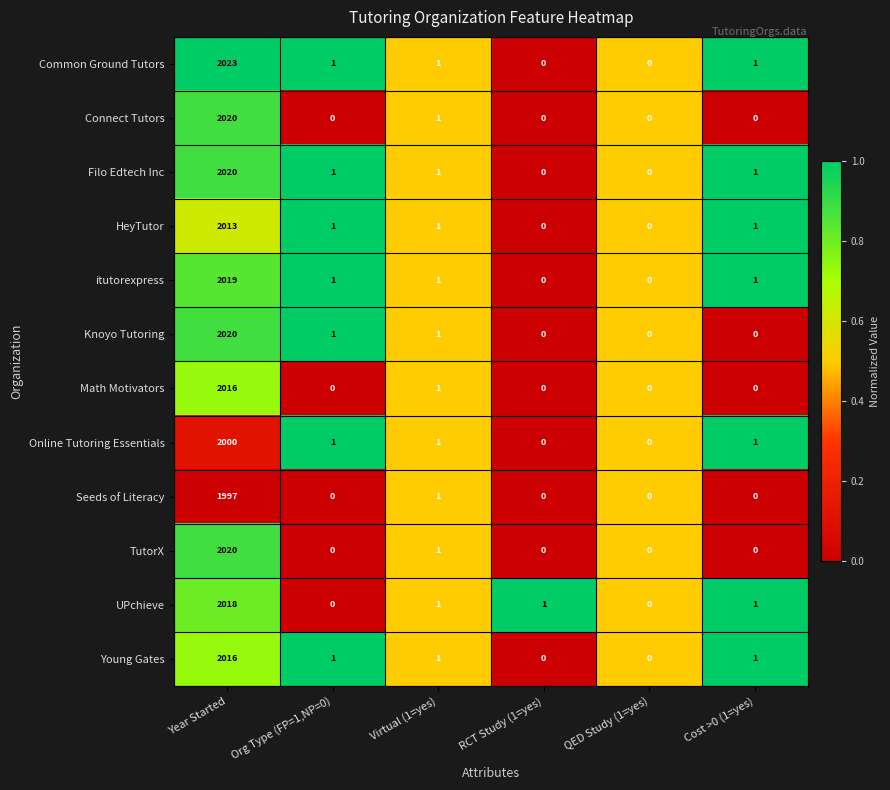

At which category is the sum across all series the highest?

Year Started